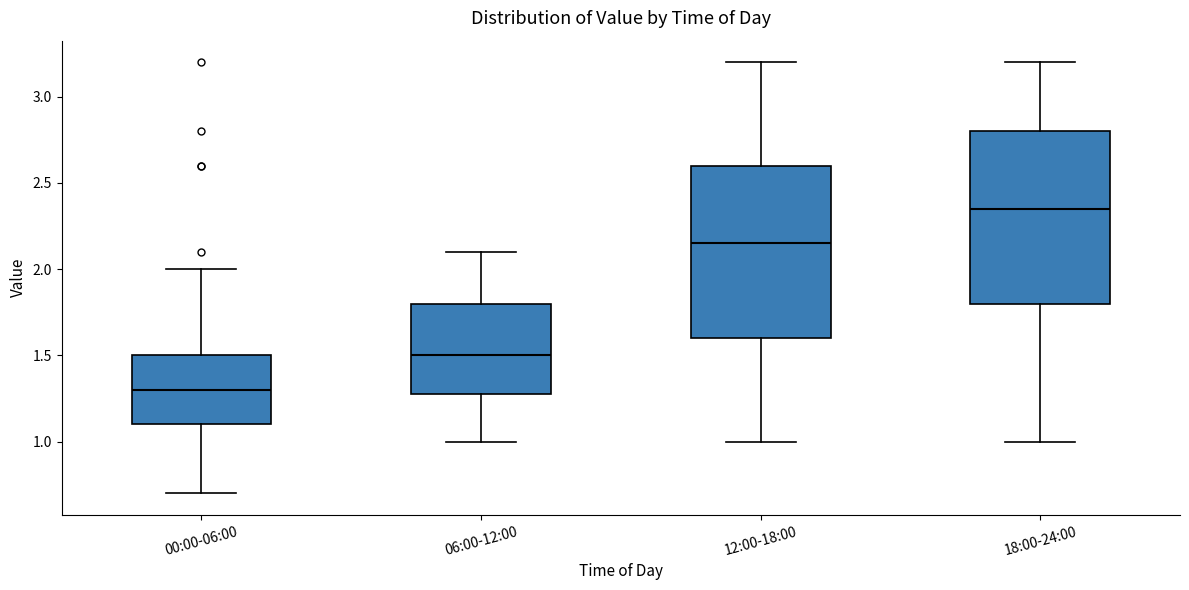

Where does the lower whisker of the box for 12:00-18:00 end on the y-axis? The values are not printed on the chart, so give them approximately, as read against the axis.

1.00